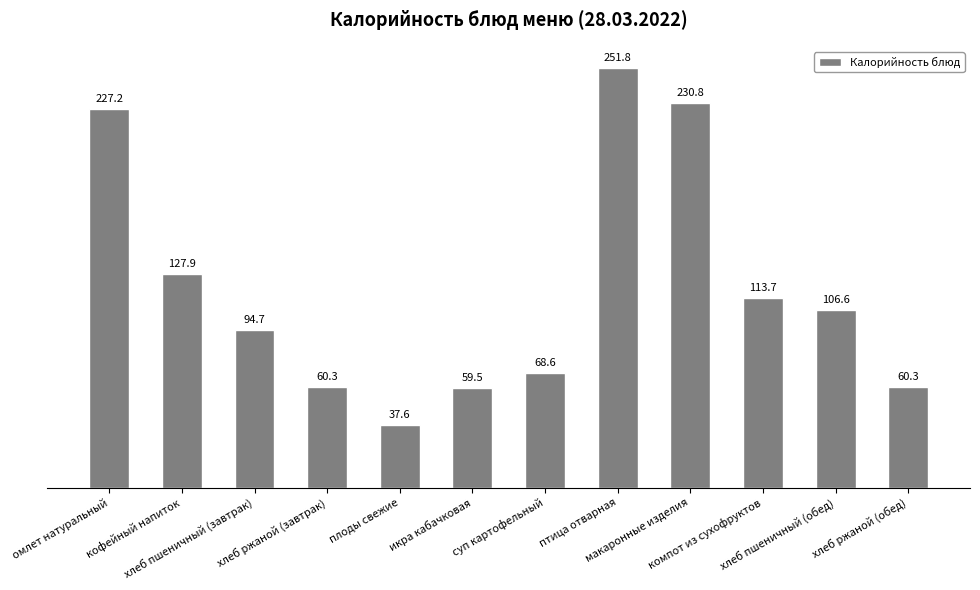

What is the maximum value shown in the chart?

251.8